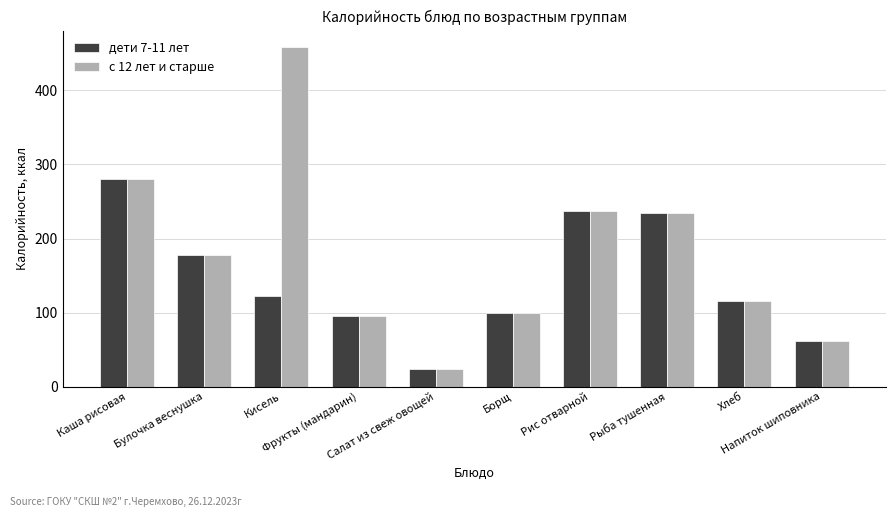

Rank the series by their average value, from highest to lowest.

с 12 лет и старше, дети 7-11 лет